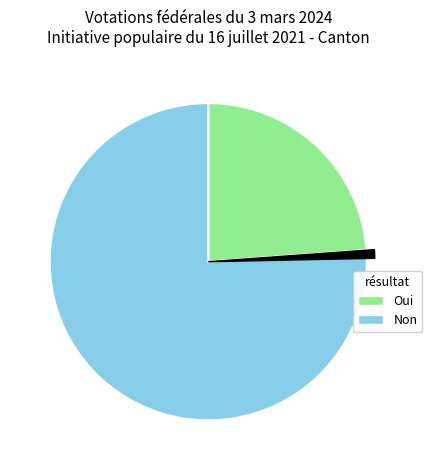

To the nearest percent, what percentage of the pie is Non?

76%